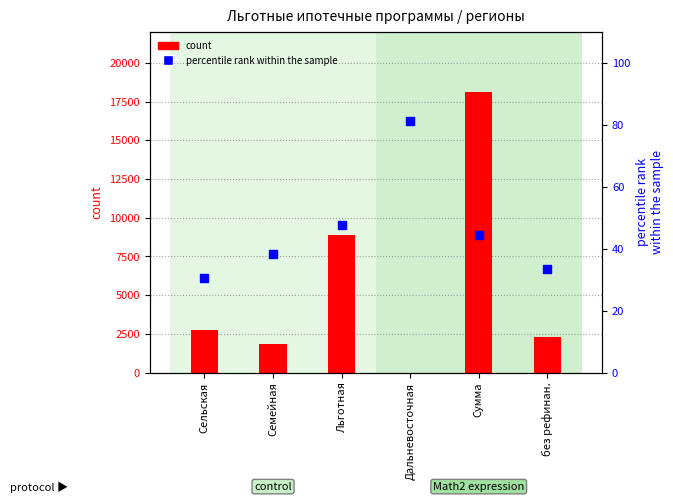

Which series reaches the minimum Y coordinate?

count